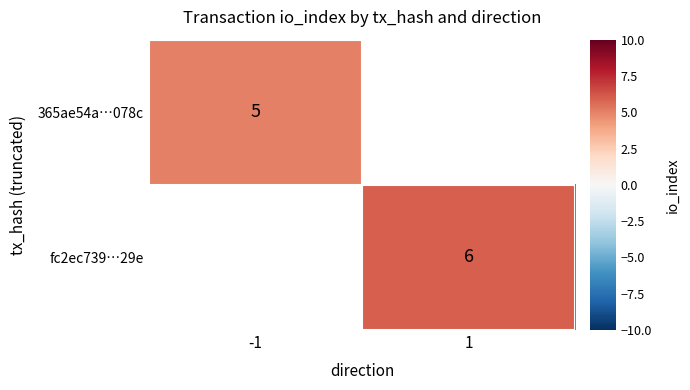

Is it true that 365ae54a…078c equals 5 at -1?

True